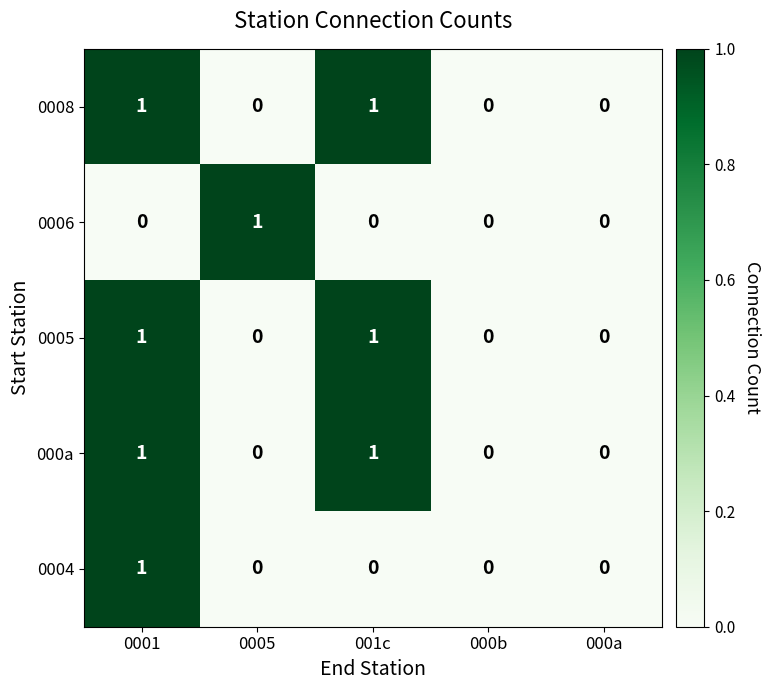

Reading left to right, transcribe all the data shown in this chart.

0008: 0001=1	0005=0	001c=1	000b=0	000a=0
0006: 0001=0	0005=1	001c=0	000b=0	000a=0
0005: 0001=1	0005=0	001c=1	000b=0	000a=0
000a: 0001=1	0005=0	001c=1	000b=0	000a=0
0004: 0001=1	0005=0	001c=0	000b=0	000a=0